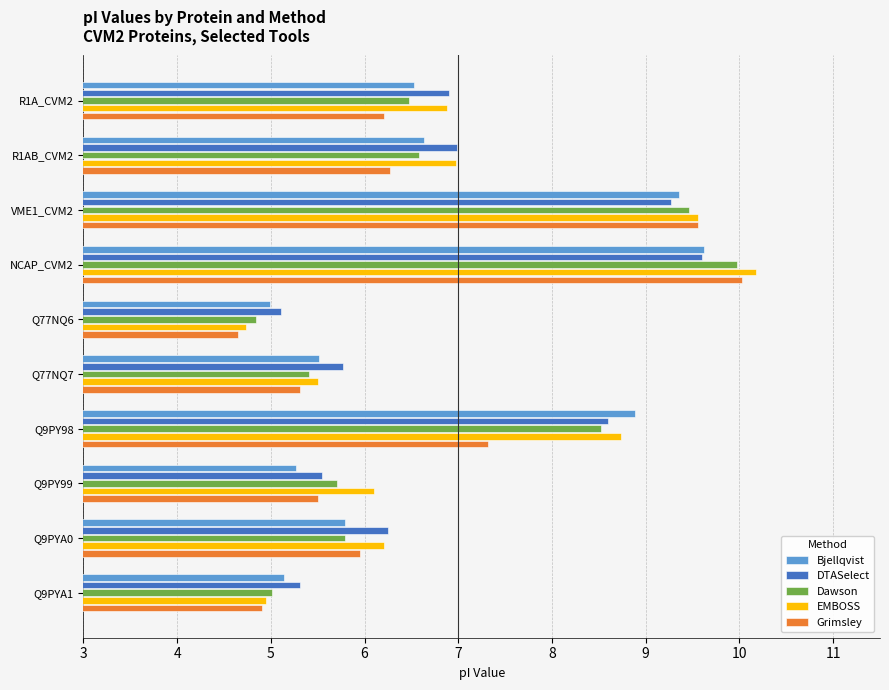

Where is DTASelect nearest to the value 7?

R1AB_CVM2